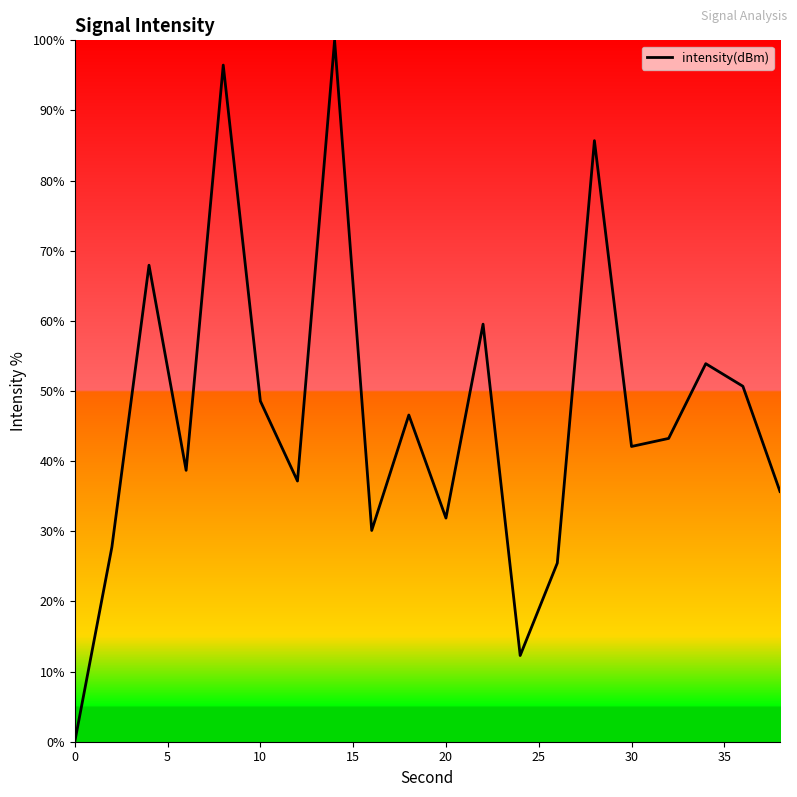

Reading right to left, list all the values displayed in this chart.

35.7	50.7	53.9	43.2	42.1	85.7	25.5	12.3	59.5	31.9	46.6	30.1	100.0	37.2	48.6	96.5	38.7	67.9	27.8	0.0